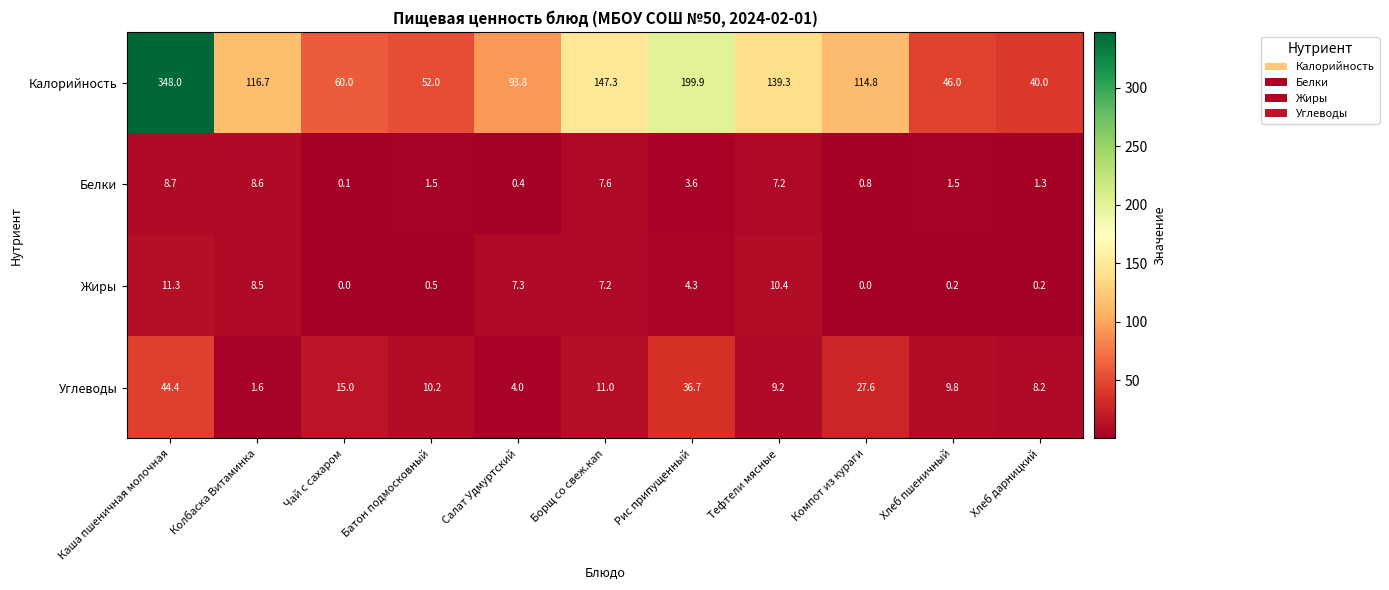

What is the greatest value displayed?

348.0